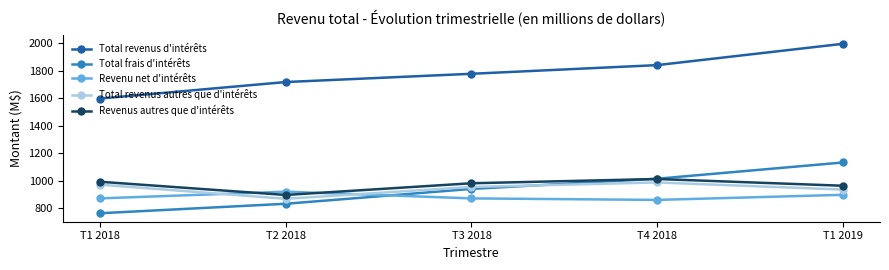

Reading left to right, list all the values displayed in this chart.

Total revenus d'intérêts: T1 2018=1598	T2 2018=1718	T3 2018=1778	T4 2018=1841	T1 2019=1996
Total frais d'intérêts: T1 2018=764	T2 2018=833	T3 2018=941	T4 2018=1015	T1 2019=1133
Revenu net d'intérêts: T1 2018=872	T2 2018=921	T3 2018=872	T4 2018=861	T1 2019=898
Total revenus autres que d'intérêts: T1 2018=972	T2 2018=869	T3 2018=955	T4 2018=988	T1 2019=936
Revenus autres que d'intérêts: T1 2018=993	T2 2018=897	T3 2018=982	T4 2018=1013	T1 2019=964